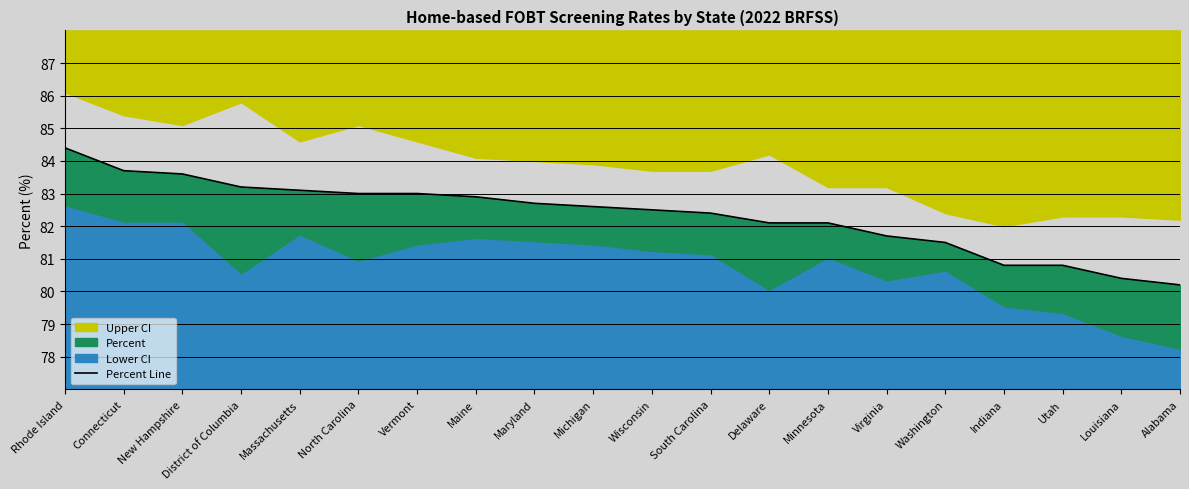

Rank the categories by value from highest to lowest.

Rhode Island, Connecticut, New Hampshire, District of Columbia, Massachusetts, North Carolina, Vermont, Maine, Maryland, Michigan, Wisconsin, South Carolina, Delaware, Minnesota, Virginia, Washington, Indiana, Utah, Louisiana, Alabama